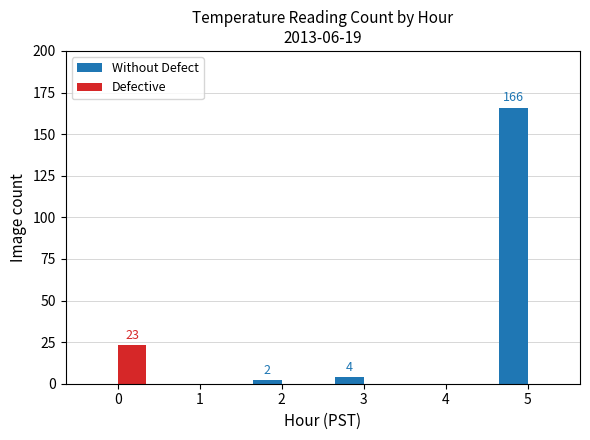

What are all the series names shown in the legend?

Without Defect, Defective